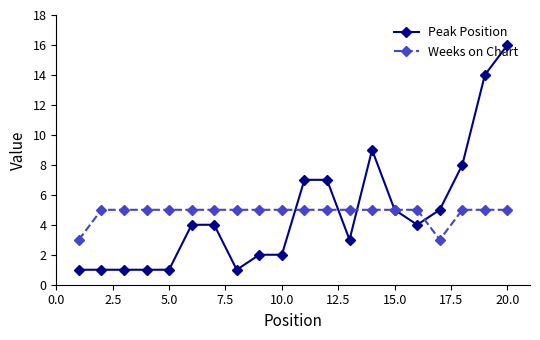

What is the highest value of the Peak Position series?

16